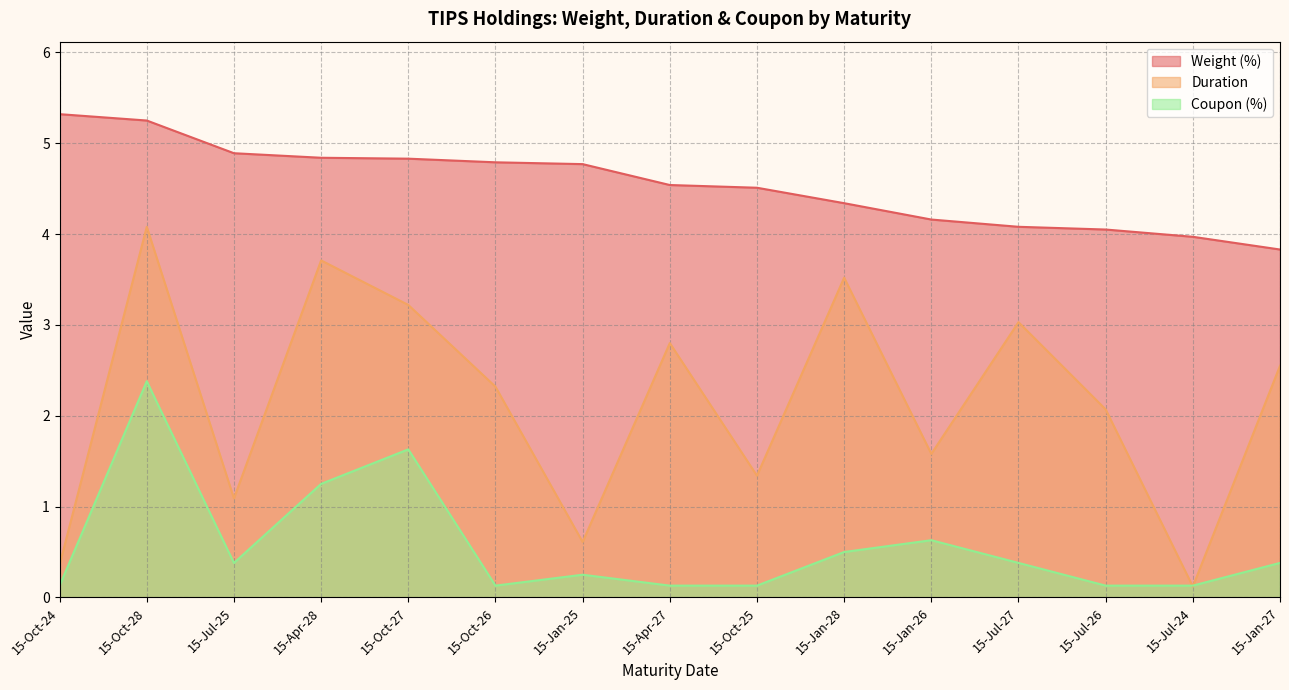

What is the total value across all series at 15-Jul-25?

6.4